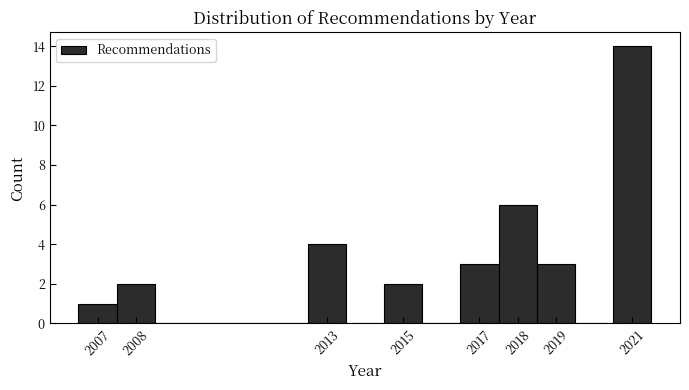

Reading left to right, transcribe this chart: for each bar, give the range it covers on the x-axis and its height. The values are not printed on the chart, so give them approximately, as read against the axis.

2006.5 to 2007.5: 1
2007.5 to 2008.5: 2
2008.5 to 2009.5: 0
2009.5 to 2010.5: 0
2010.5 to 2011.5: 0
2011.5 to 2012.5: 0
2012.5 to 2013.5: 4
2013.5 to 2014.5: 0
2014.5 to 2015.5: 2
2015.5 to 2016.5: 0
2016.5 to 2017.5: 3
2017.5 to 2018.5: 6
2018.5 to 2019.5: 3
2019.5 to 2020.5: 0
2020.5 to 2021.5: 14